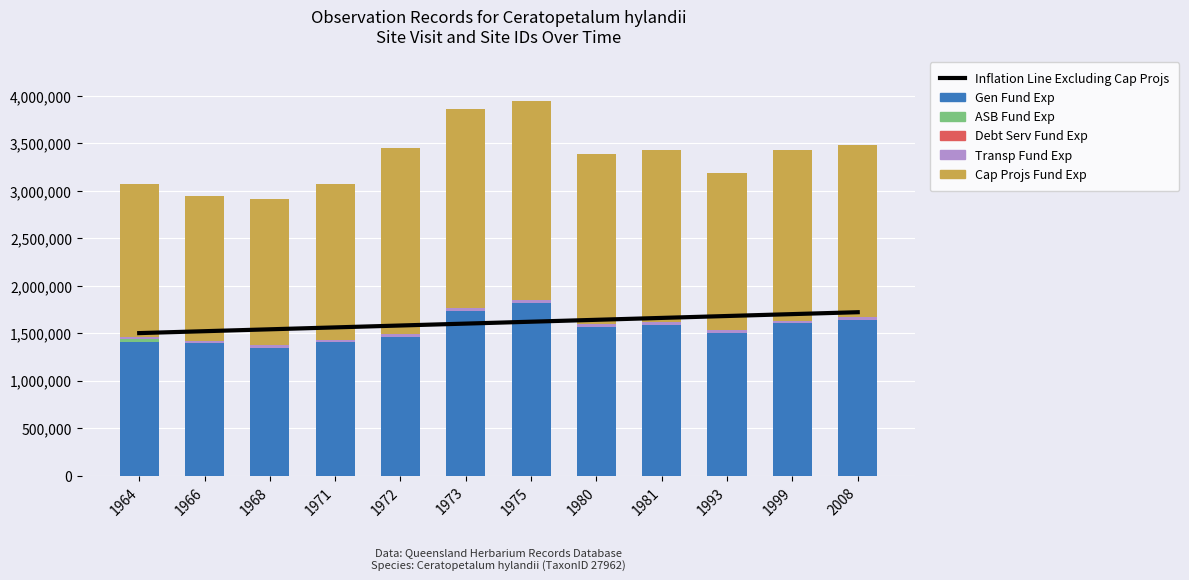

How many series are shown in this chart?

6